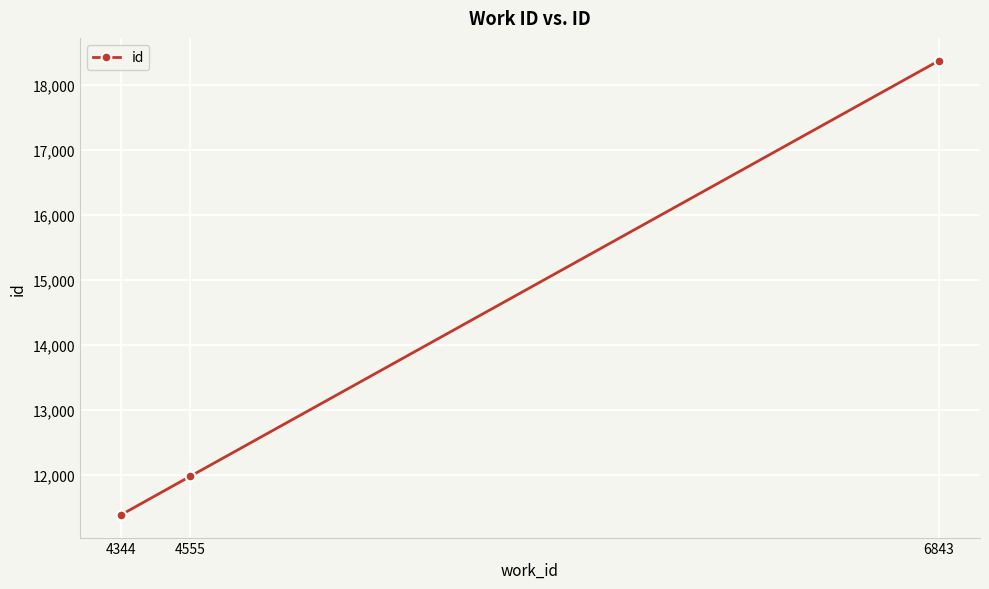

Which category has the lowest value across all series?

4344